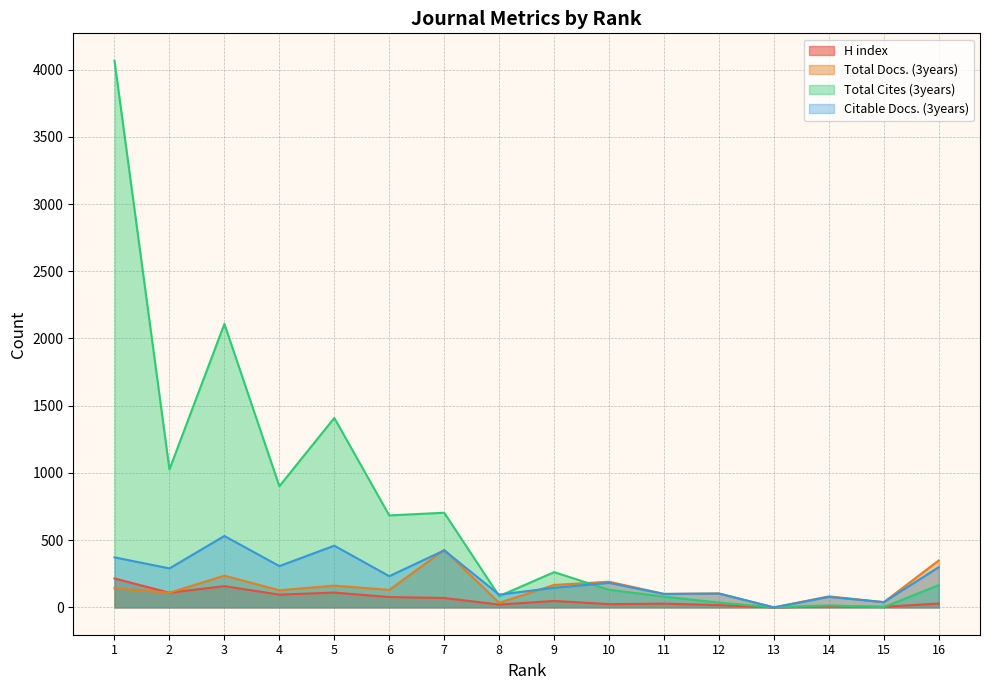

At which category does the chart reach its peak across all series?

1